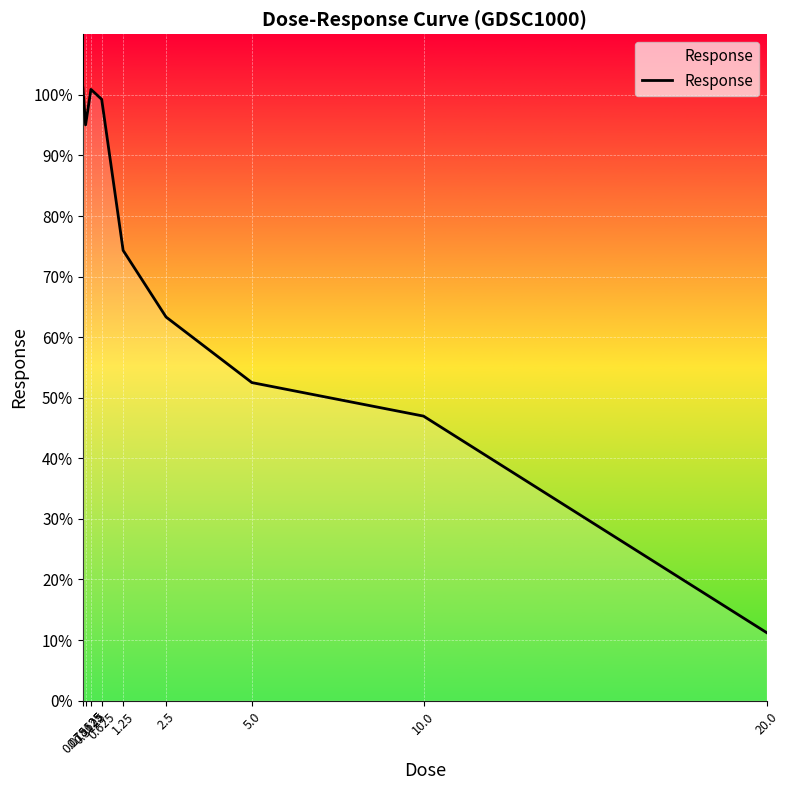

Read the value at 10.0.

47.0